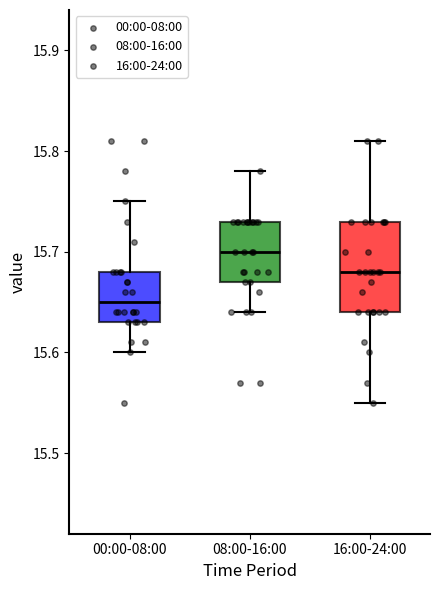

Which box's median line is the highest?

08:00-16:00